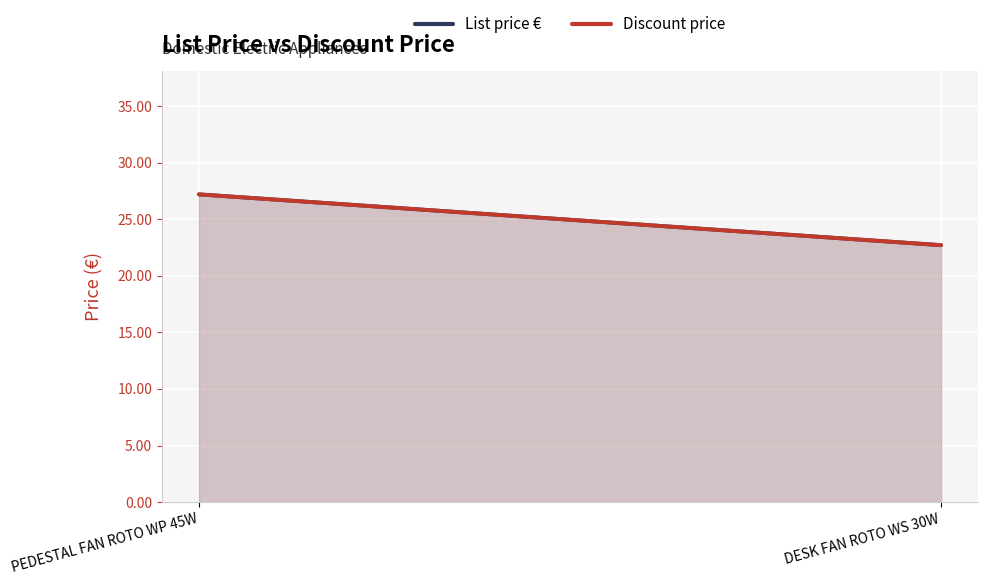

Which series changed the most between PEDESTAL FAN ROTO WP 45W and DESK FAN ROTO WS 30W?

List price €